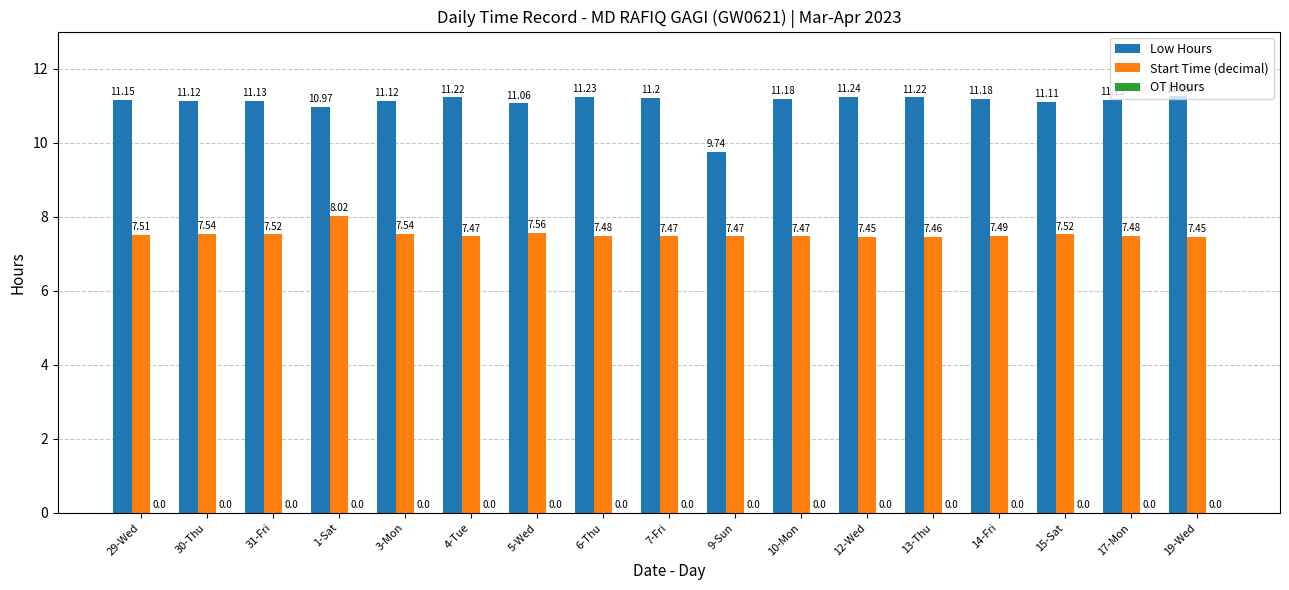

What is the average value of the Low Hours series?

11.1